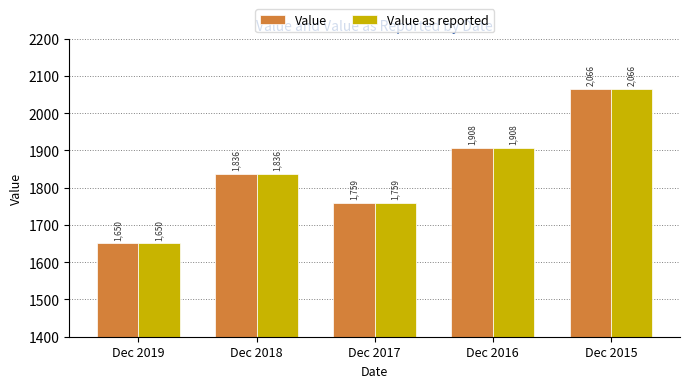

Is the value of Value at Dec 2018 greater than the value of Value as reported at Dec 2017?

Yes